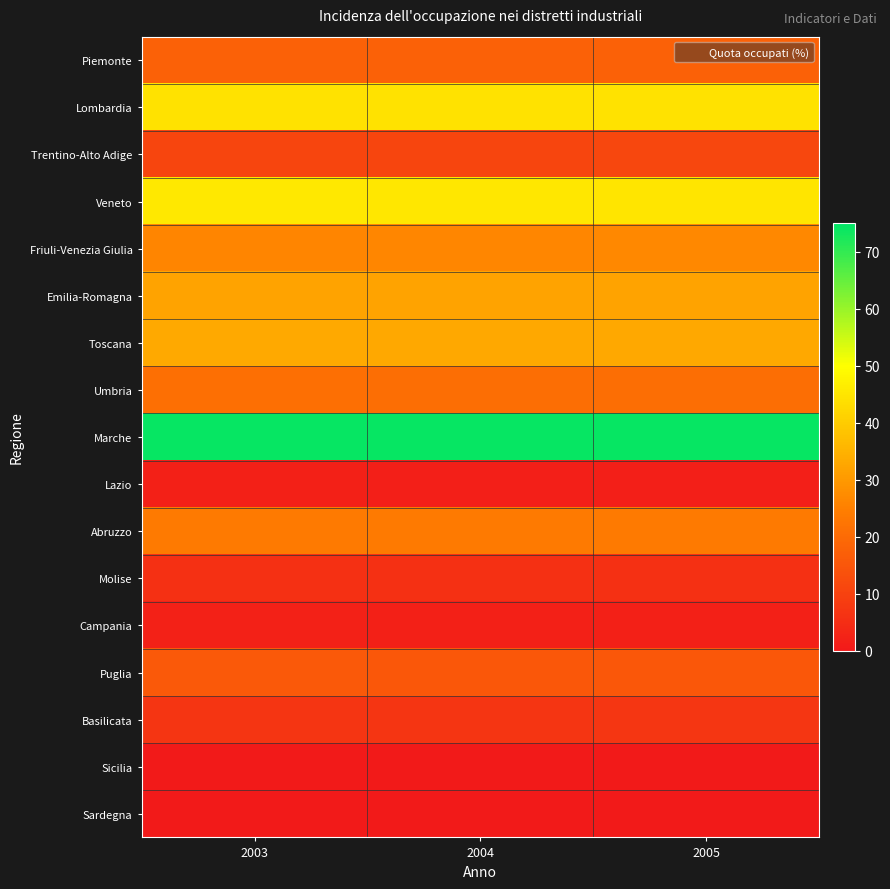

Reading left to right, transcribe all the data shown in this chart.

Piemonte: 2003=17.9	2004=17.7	2005=17.7
Lombardia: 2003=44.4	2004=44.3	2005=44.2
Trentino-Alto Adige: 2003=11.0	2004=11.1	2005=11.2
Veneto: 2003=45.5	2004=45.3	2005=45.1
Friuli-Venezia Giulia: 2003=26.1	2004=26.6	2005=26.8
Emilia-Romagna: 2003=32.1	2004=32.0	2005=32.2
Toscana: 2003=33.1	2004=32.9	2005=33.0
Umbria: 2003=21.1	2004=21.1	2005=21.1
Marche: 2003=74.1	2004=74.3	2005=74.2
Lazio: 2003=1.8	2004=1.7	2005=1.7
Abruzzo: 2003=23.8	2004=23.9	2005=23.8
Molise: 2003=5.7	2004=5.6	2005=5.7
Campania: 2003=2.1	2004=2.0	2005=1.9
Puglia: 2003=15.6	2004=15.3	2005=15.3
Basilicata: 2003=6.8	2004=7.0	2005=7.1
Sicilia: 2003=0.3	2004=0.3	2005=0.3
Sardegna: 2003=0.5	2004=0.4	2005=0.4